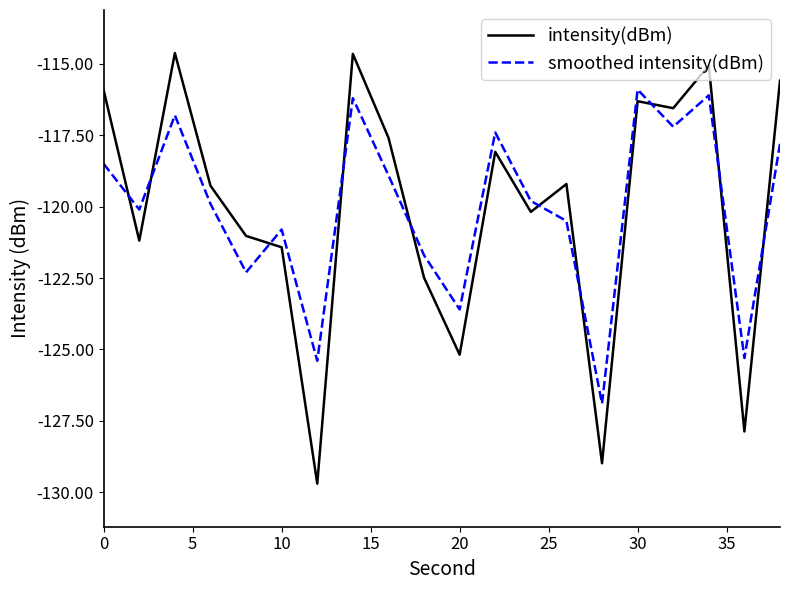

After their last crossing, which series has the higher values: intensity(dBm) or smoothed intensity(dBm)?

intensity(dBm)